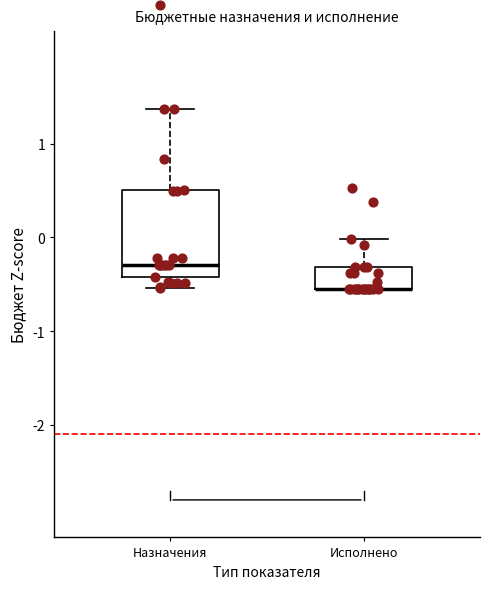

Which box is the tallest, from its lower edge to its upper edge?

Назначения